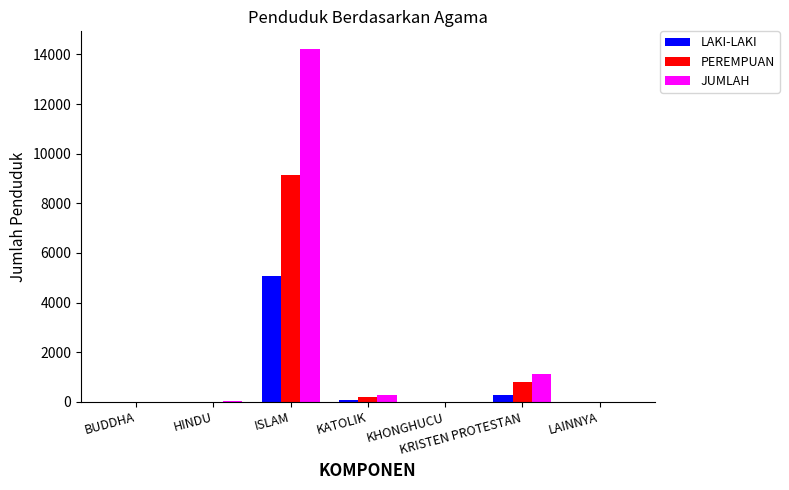

What is the sum of the LAKI-LAKI values at KHONGHUCU and BUDDHA?

6